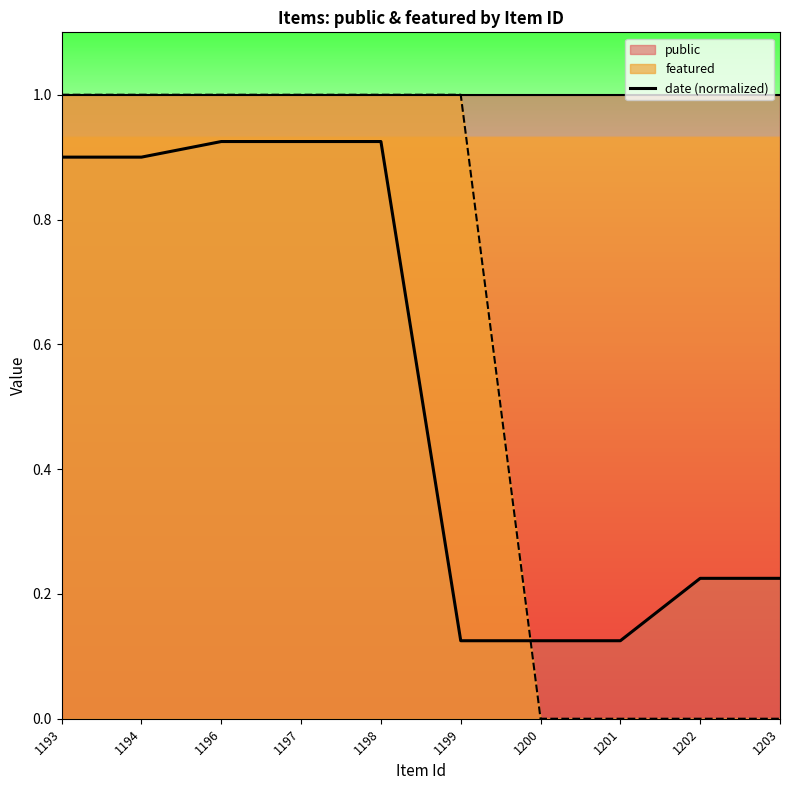

Rank the categories by value from highest to lowest.

1196, 1197, 1198, 1193, 1194, 1202, 1203, 1199, 1200, 1201